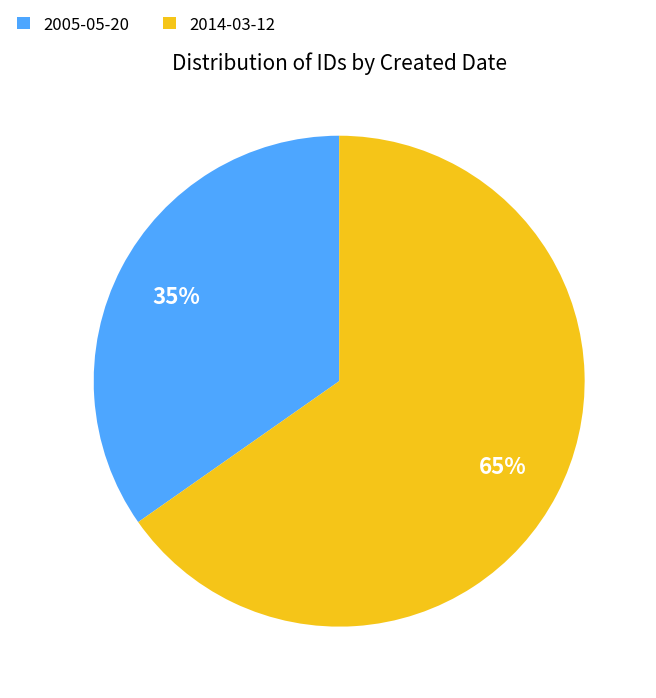

Does any single category account for the majority?

Yes